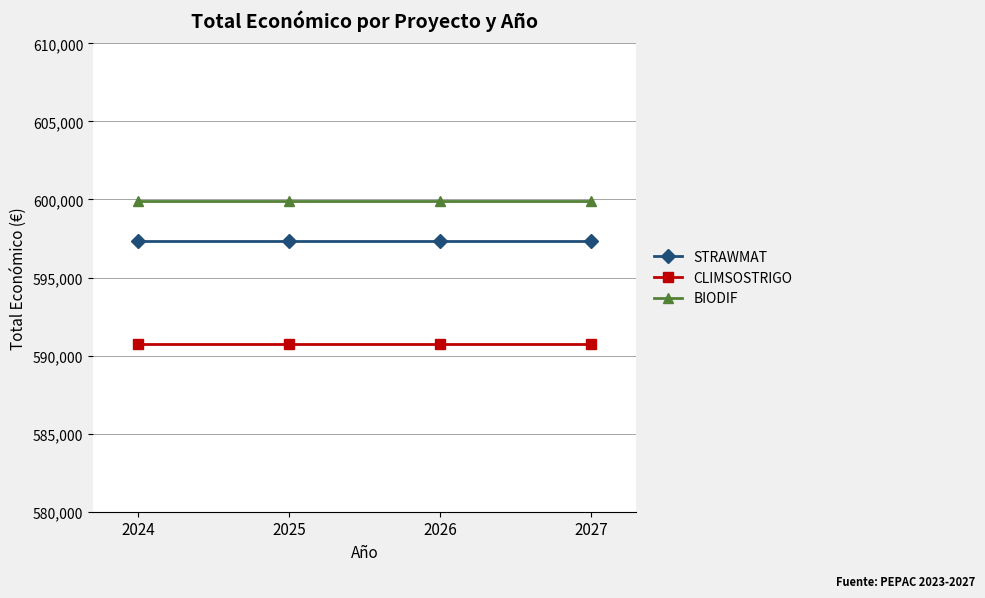

Reading right to left, transcribe all the data shown in this chart.

STRAWMAT: 2027=597320	2026=597320	2025=597320	2024=597320
CLIMSOSTRIGO: 2027=590712	2026=590712	2025=590712	2024=590712
BIODIF: 2027=599927	2026=599927	2025=599927	2024=599927